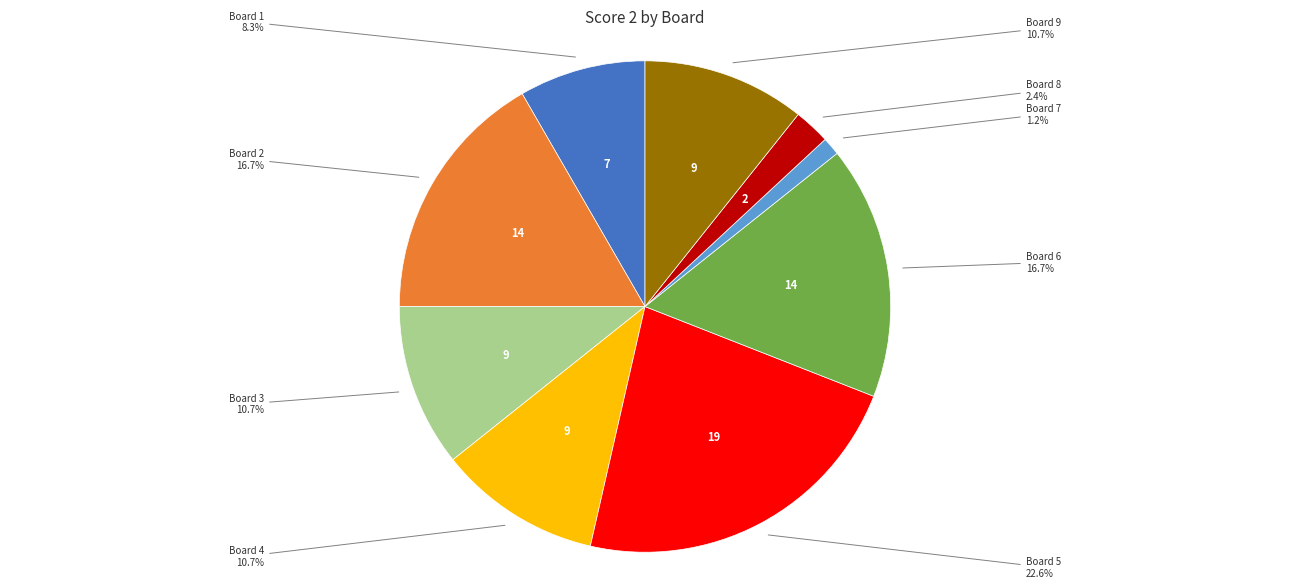

What is the largest slice in the pie chart?

Board 5